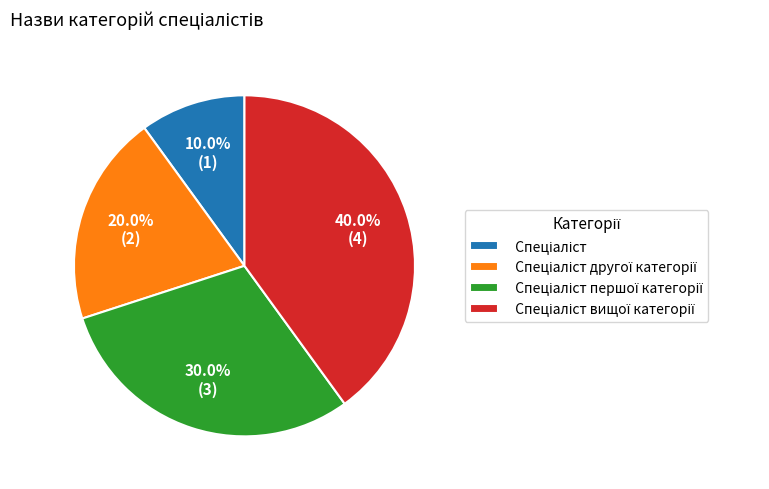

Does any single category account for the majority?

No